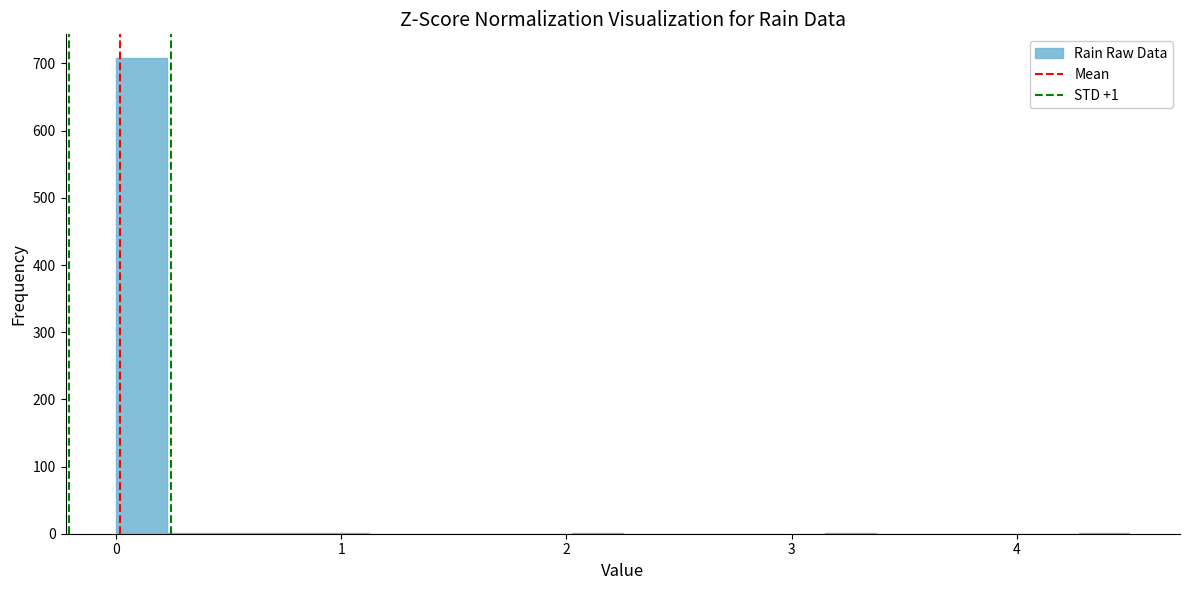

Around what value on the x-axis is the tallest bar? Give the approximate position of its centre, as read against the axis.

0.1